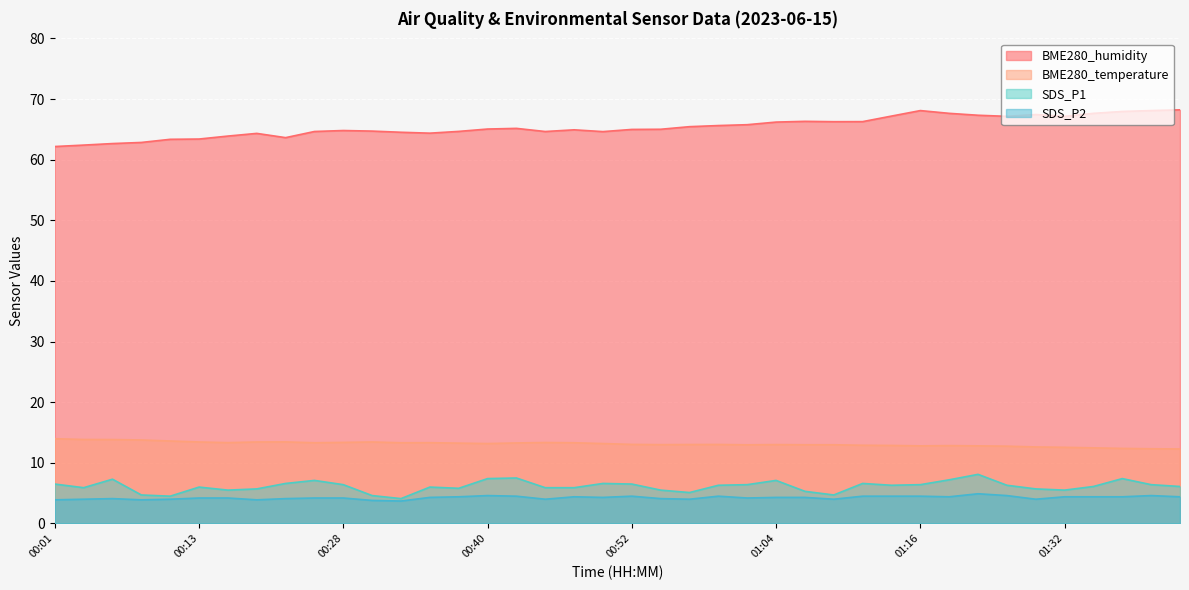

List the labels in order of SDS_P2 value, smallest first.

00:32, 00:30, 00:01, 00:08, 00:18, 00:03, 00:10, 00:45, 00:57, 01:09, 01:26, 00:06, 00:23, 00:55, 00:13, 00:15, 00:25, 00:28, 01:02, 00:35, 00:50, 01:04, 01:07, 00:37, 00:47, 01:19, 01:32, 01:34, 01:37, 01:42, 00:42, 00:52, 00:59, 01:11, 01:14, 01:16, 00:40, 01:24, 01:39, 01:21